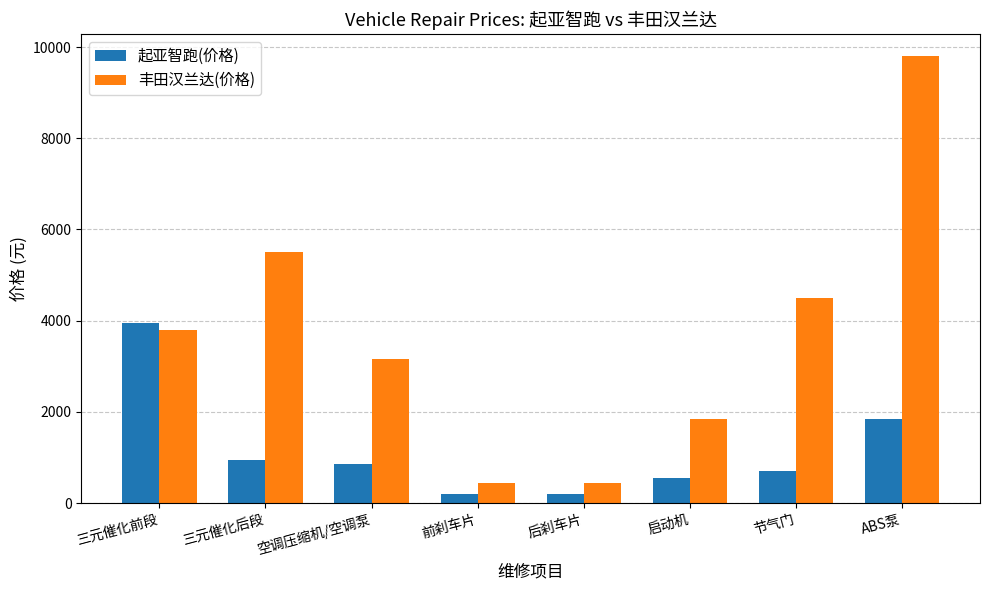

Which series changed the most between 三元催化后段 and 节气门?

丰田汉兰达(价格)